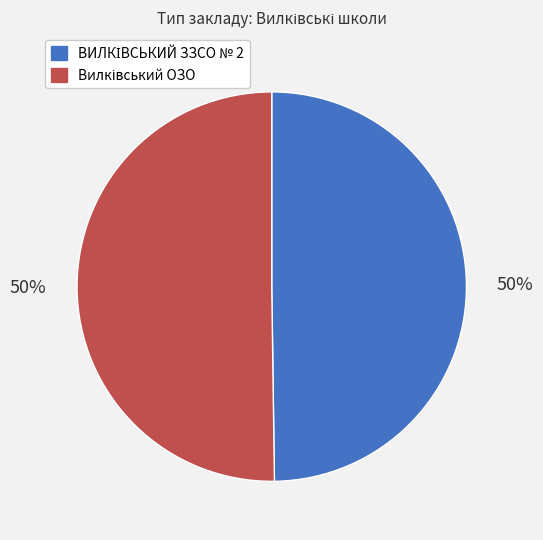

To the nearest percent, what is the average slice percentage?

50%